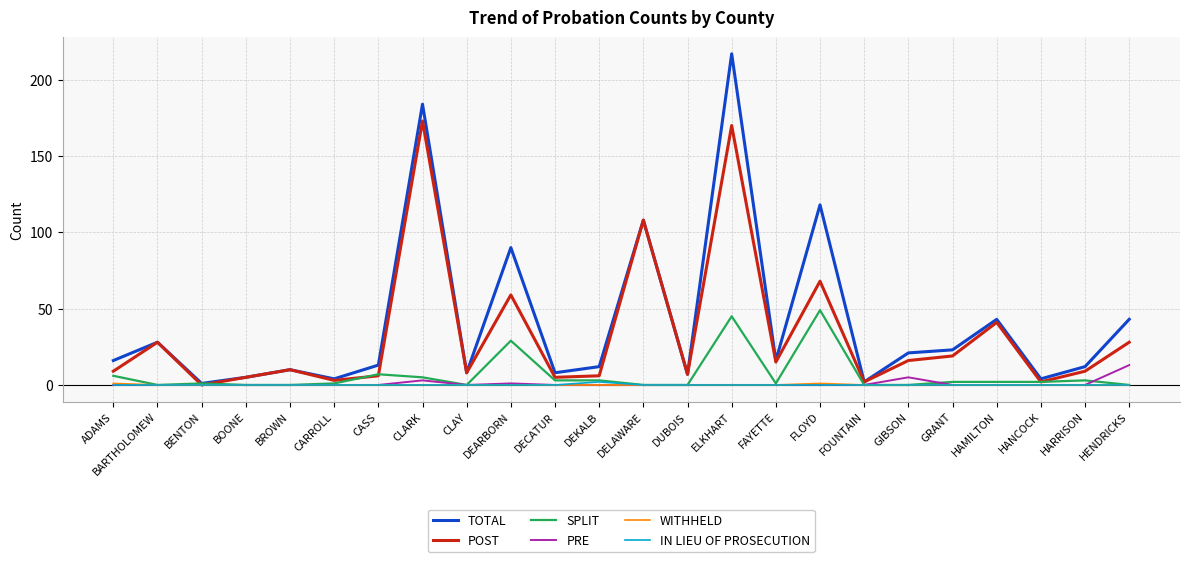

The TOTAL series shows 13 at CASS. True or false?

True